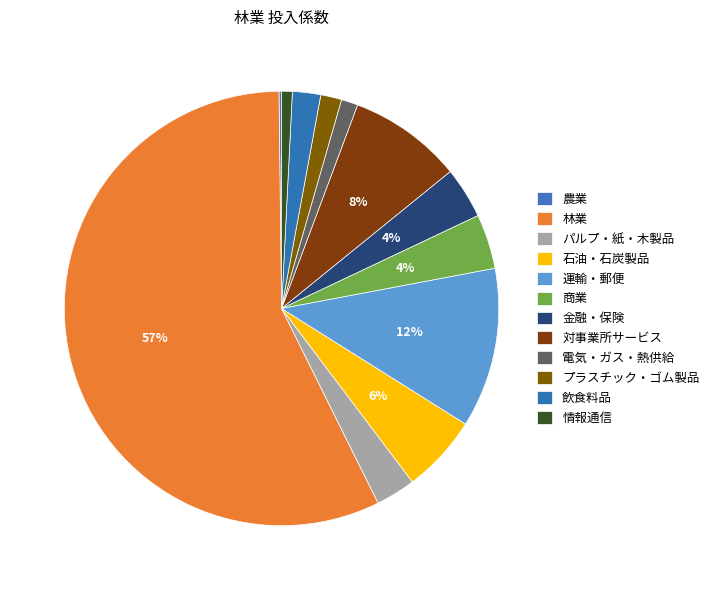

To the nearest percent, what is the average slice percentage?

8%